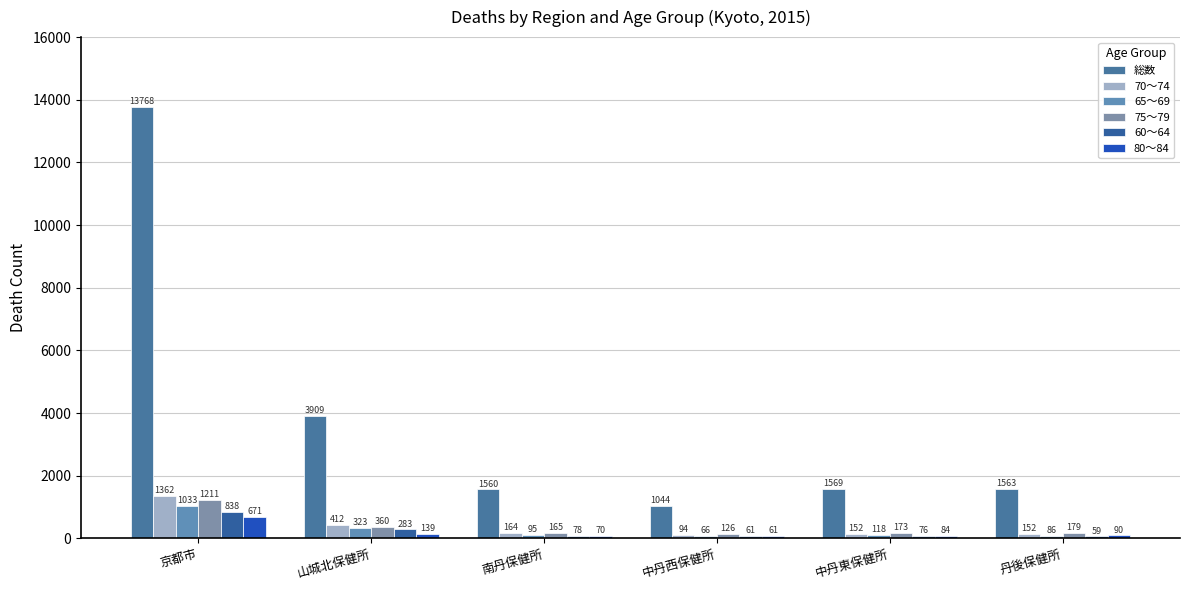

Which series has the largest range (max minus min)?

総数